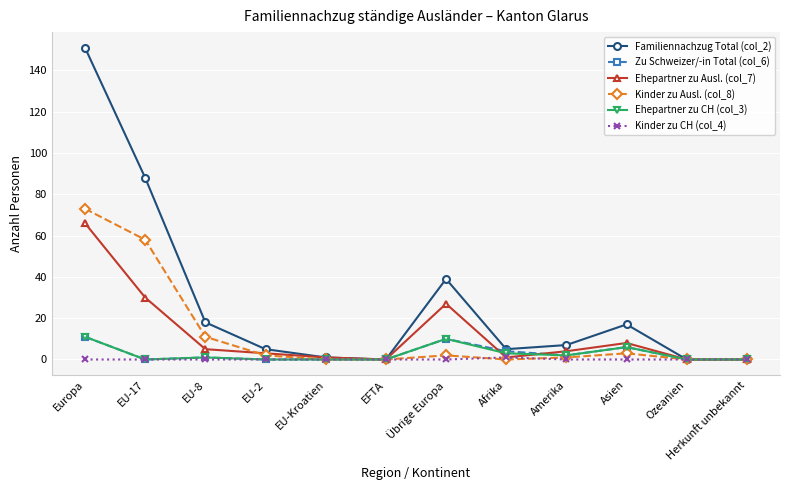

How many distinct data groups are displayed?

6